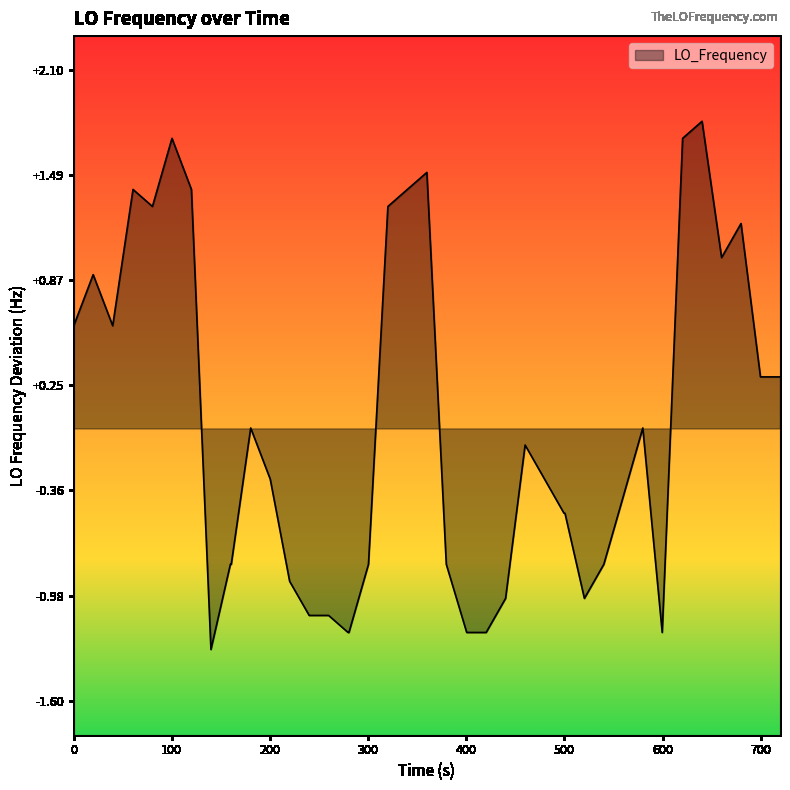

What is the difference between the maximum and minimum values?

3.1